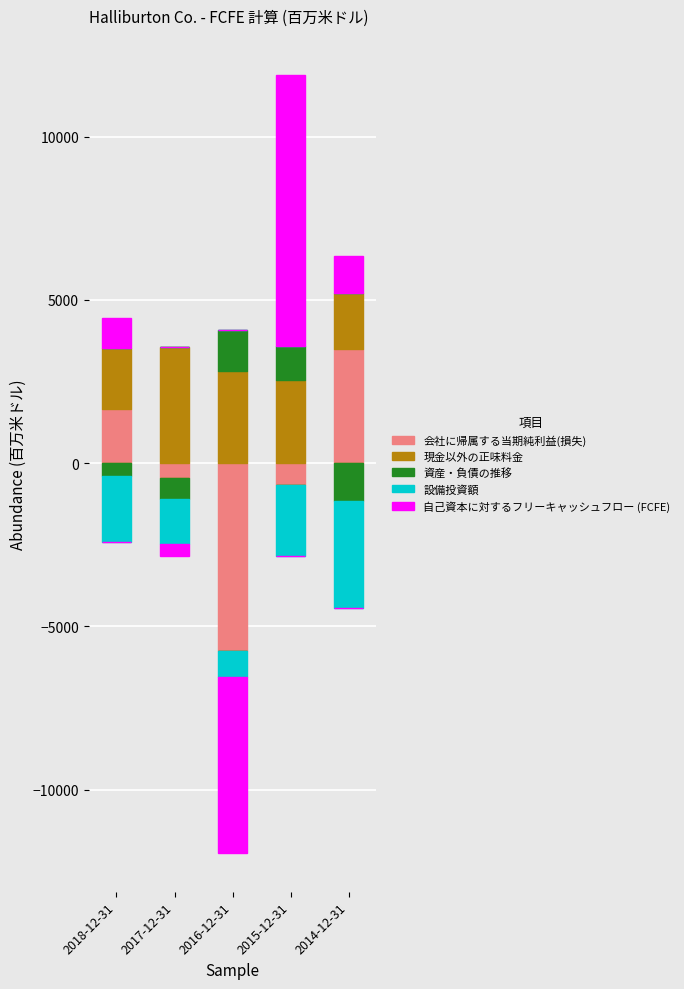

Is it true that 現金以外の正味料金 equals 2555 at 2015-12-31?

True